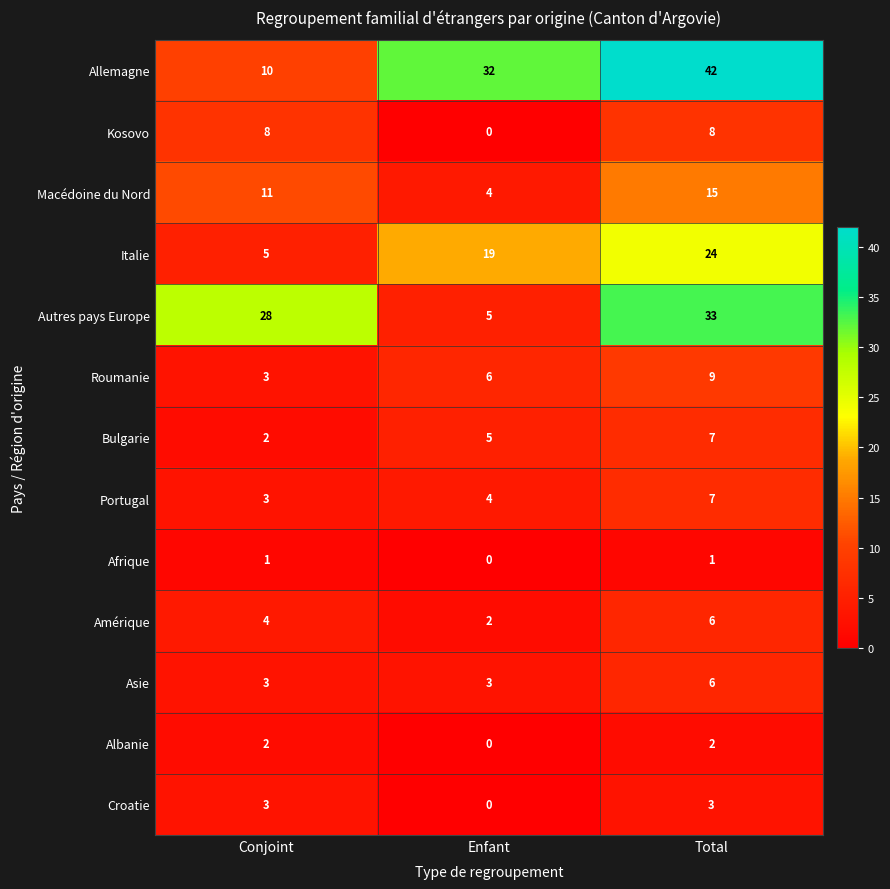

Which category has the lowest value across all series?

Enfant